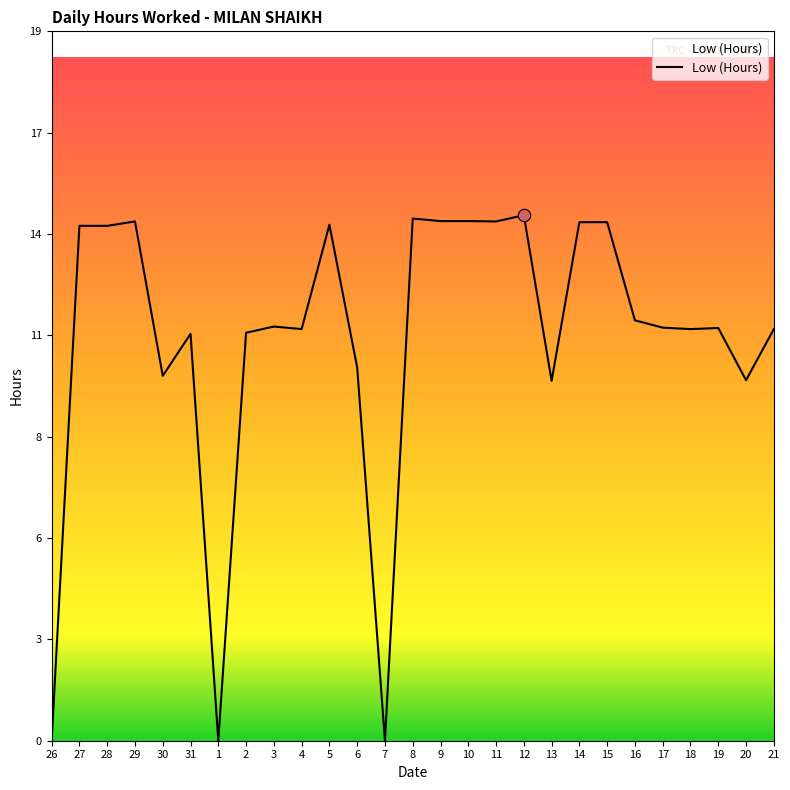

What is the ratio of the value at 3 to the value at 14?

0.8